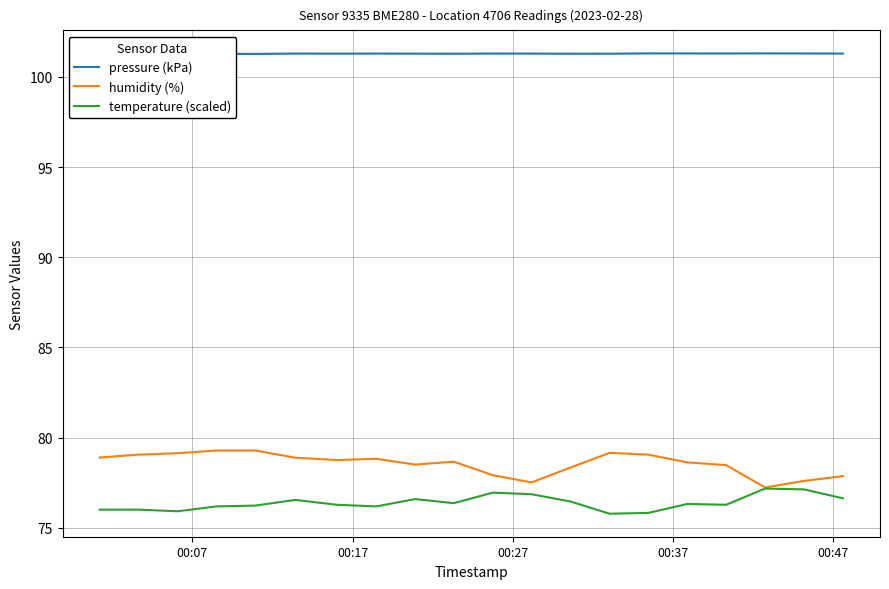

In pressure (kPa), how many points are higher than both neighbors (excluding endpoints)?

7